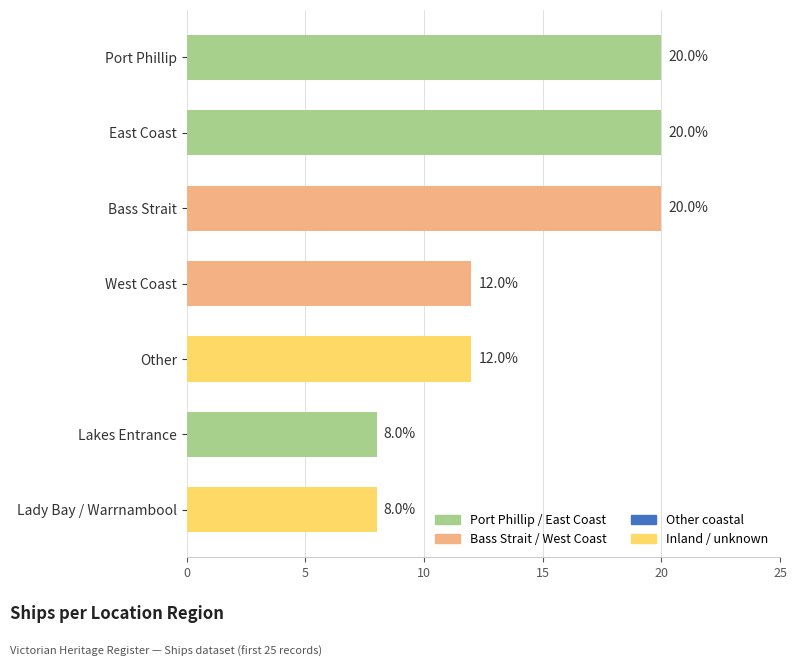

Count the values in the range 8 to 20.

7